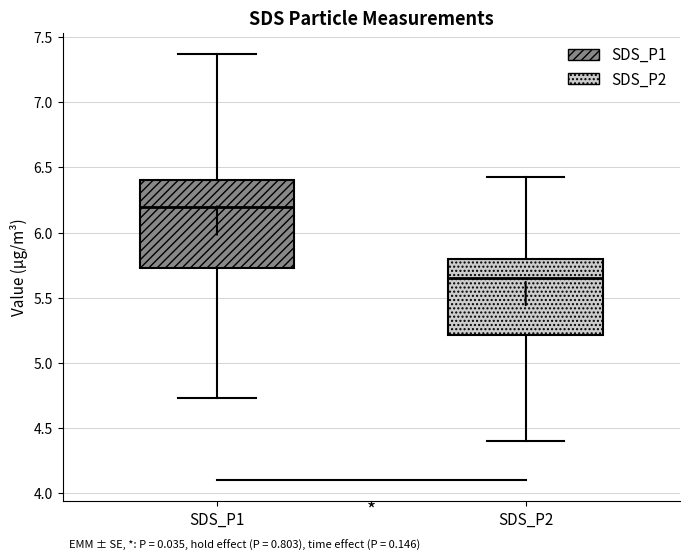

Which box's median line is the highest?

SDS_P1